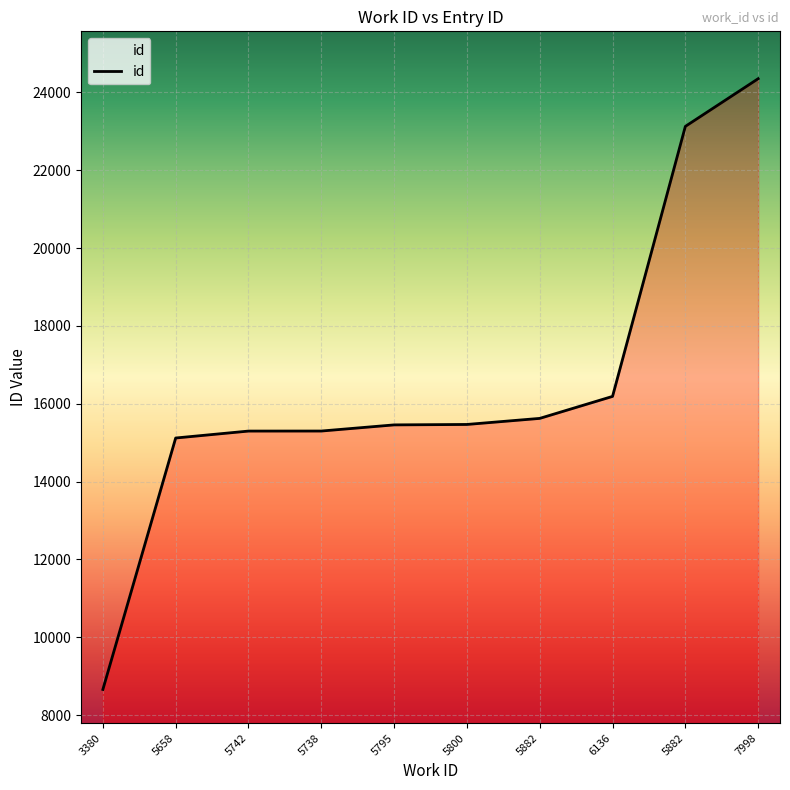

True or false: there are more than 1 points higher than both neighbors.

False